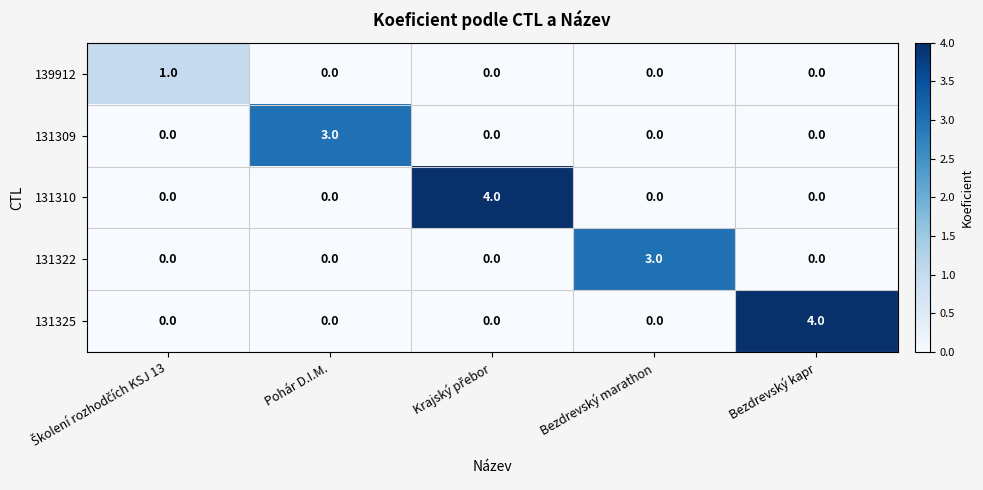

The value of 139912 at Bezdrevský marathon is 0. True or false?

True